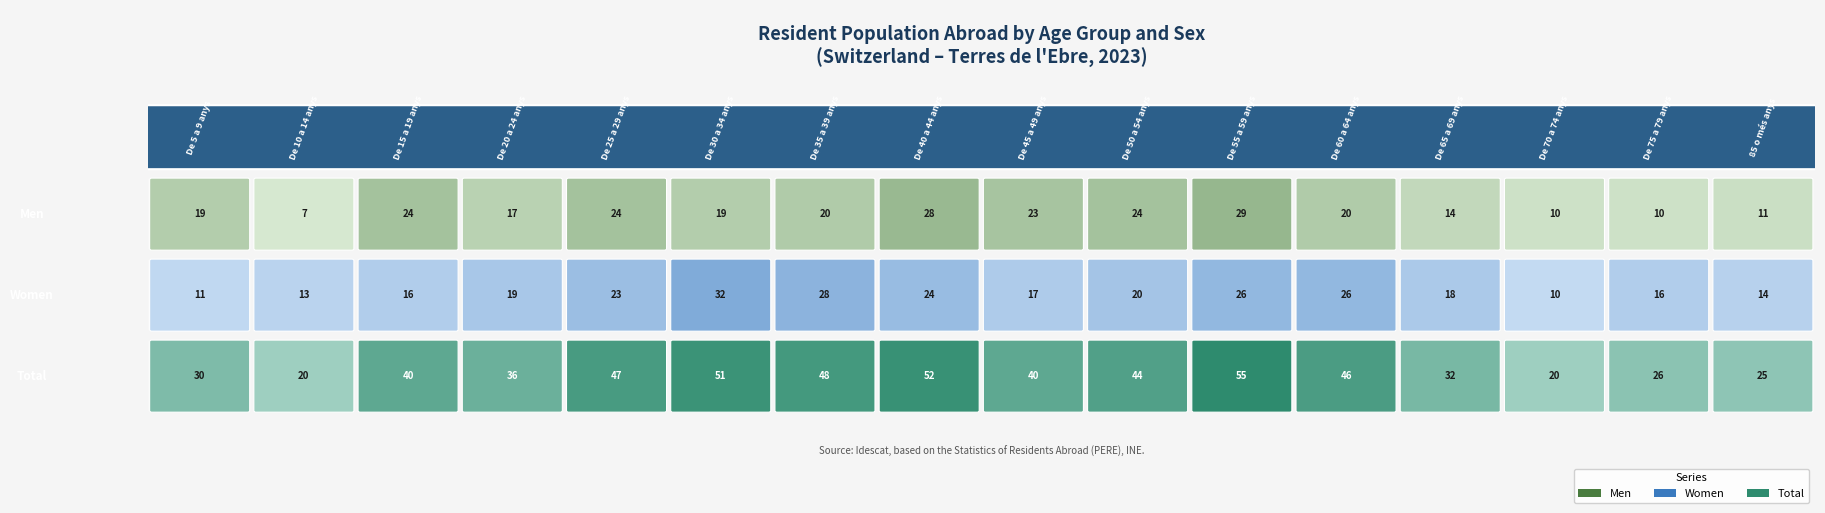

Reading left to right, extract all data points from this chart.

Men: De 5 a 9 anys=19	De 10 a 14 anys=7	De 15 a 19 anys=24	De 20 a 24 anys=17	De 25 a 29 anys=24	De 30 a 34 anys=19	De 35 a 39 anys=20	De 40 a 44 anys=28	De 45 a 49 anys=23	De 50 a 54 anys=24	De 55 a 59 anys=29	De 60 a 64 anys=20	De 65 a 69 anys=14	De 70 a 74 anys=10	De 75 a 79 anys=10	85 o més anys=11
Women: De 5 a 9 anys=11	De 10 a 14 anys=13	De 15 a 19 anys=16	De 20 a 24 anys=19	De 25 a 29 anys=23	De 30 a 34 anys=32	De 35 a 39 anys=28	De 40 a 44 anys=24	De 45 a 49 anys=17	De 50 a 54 anys=20	De 55 a 59 anys=26	De 60 a 64 anys=26	De 65 a 69 anys=18	De 70 a 74 anys=10	De 75 a 79 anys=16	85 o més anys=14
Total: De 5 a 9 anys=30	De 10 a 14 anys=20	De 15 a 19 anys=40	De 20 a 24 anys=36	De 25 a 29 anys=47	De 30 a 34 anys=51	De 35 a 39 anys=48	De 40 a 44 anys=52	De 45 a 49 anys=40	De 50 a 54 anys=44	De 55 a 59 anys=55	De 60 a 64 anys=46	De 65 a 69 anys=32	De 70 a 74 anys=20	De 75 a 79 anys=26	85 o més anys=25